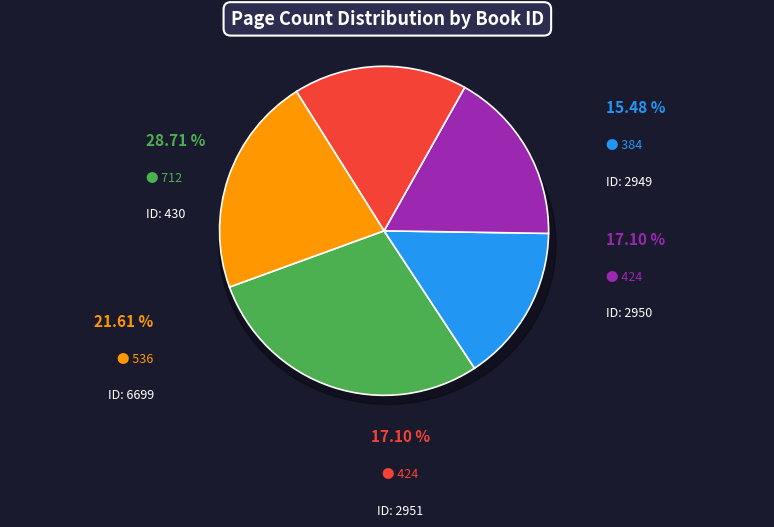

Rank the categories by value from lowest to highest.

2949, 2950, 2951, 6699, 430